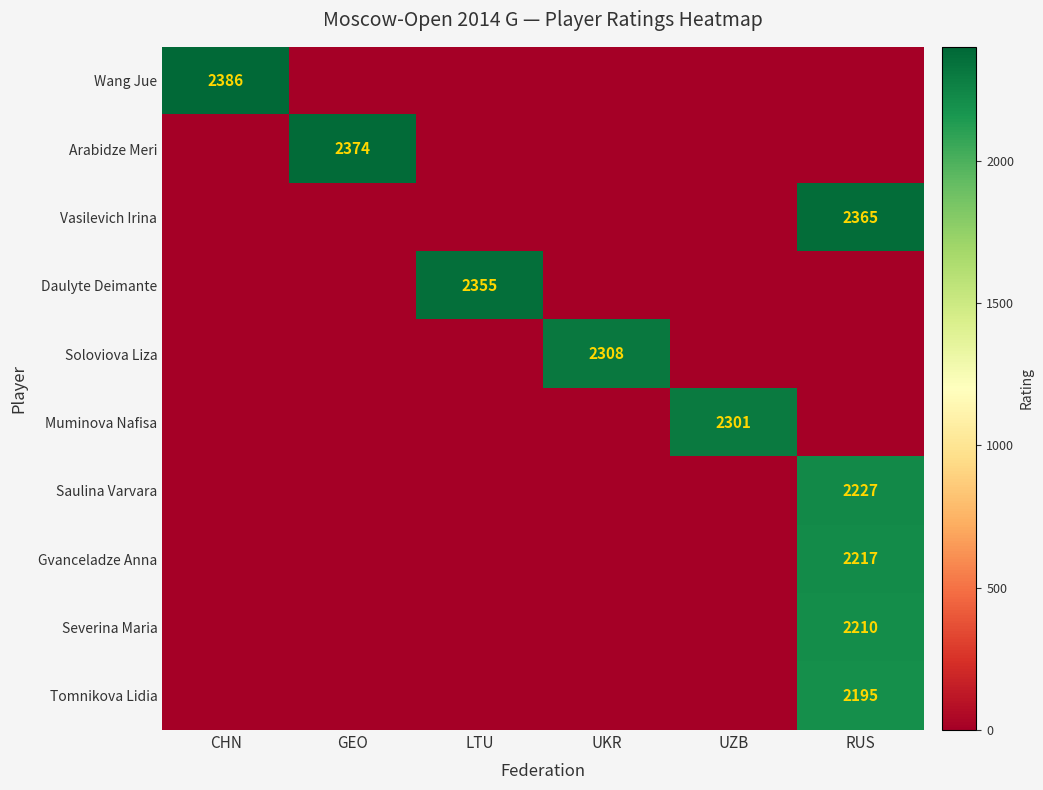

The value of Daulyte Deimante at LTU is 2355. True or false?

True